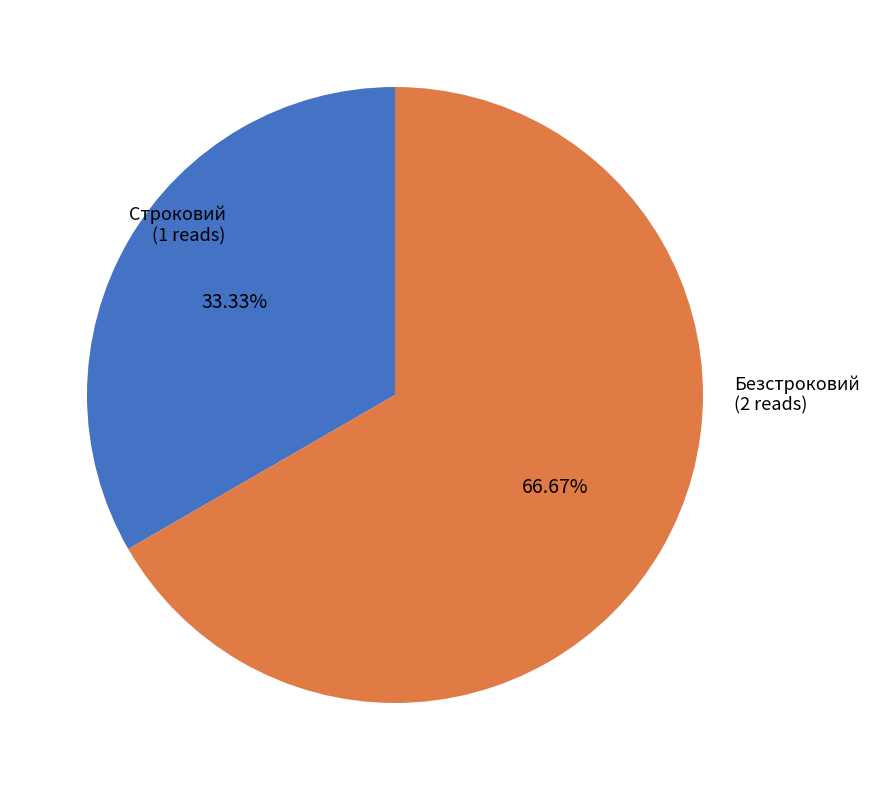

Approximately how many times larger is the value at Безстроковий compared to Строковий?

2.0